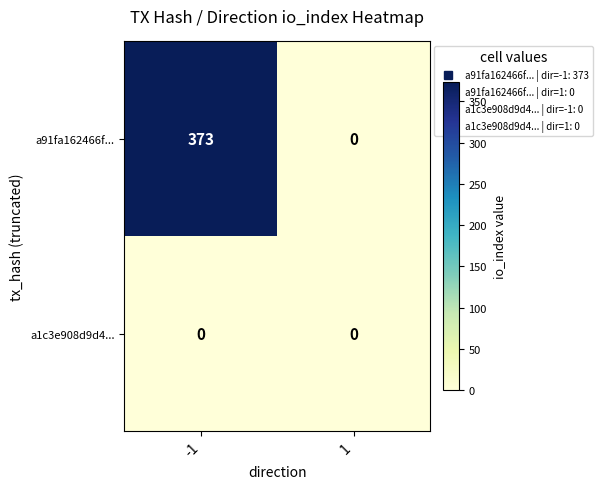

What is the difference between the maximum and minimum values in the a91fa162466f... series?

373